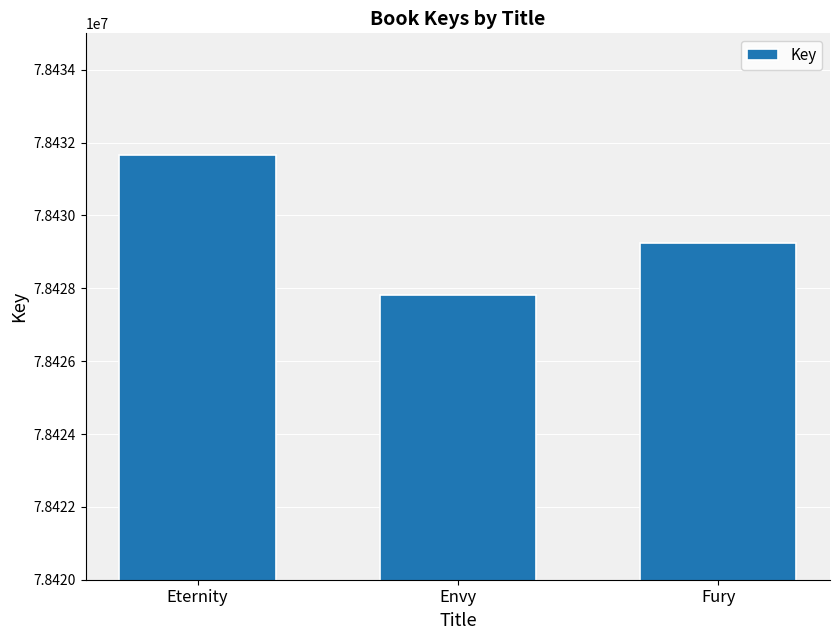

Count the values in the range 78427806 to 78431658.

3